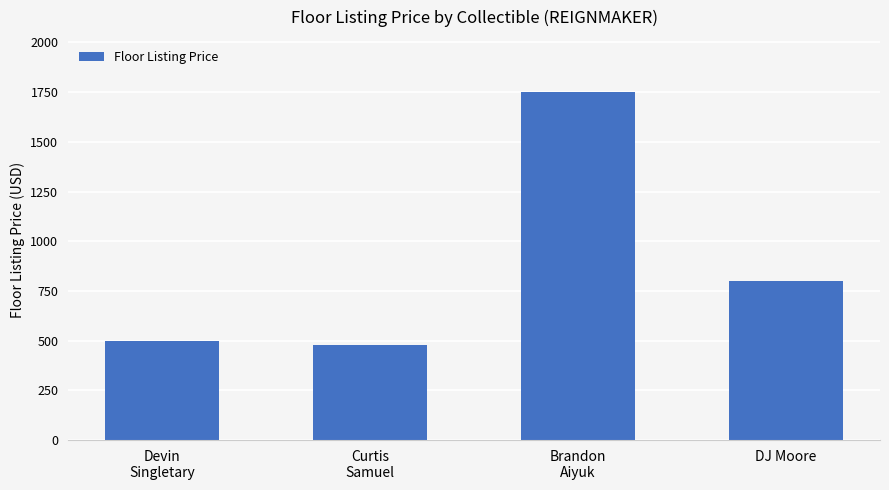

Which category has the highest value across all series?

Brandon
Aiyuk